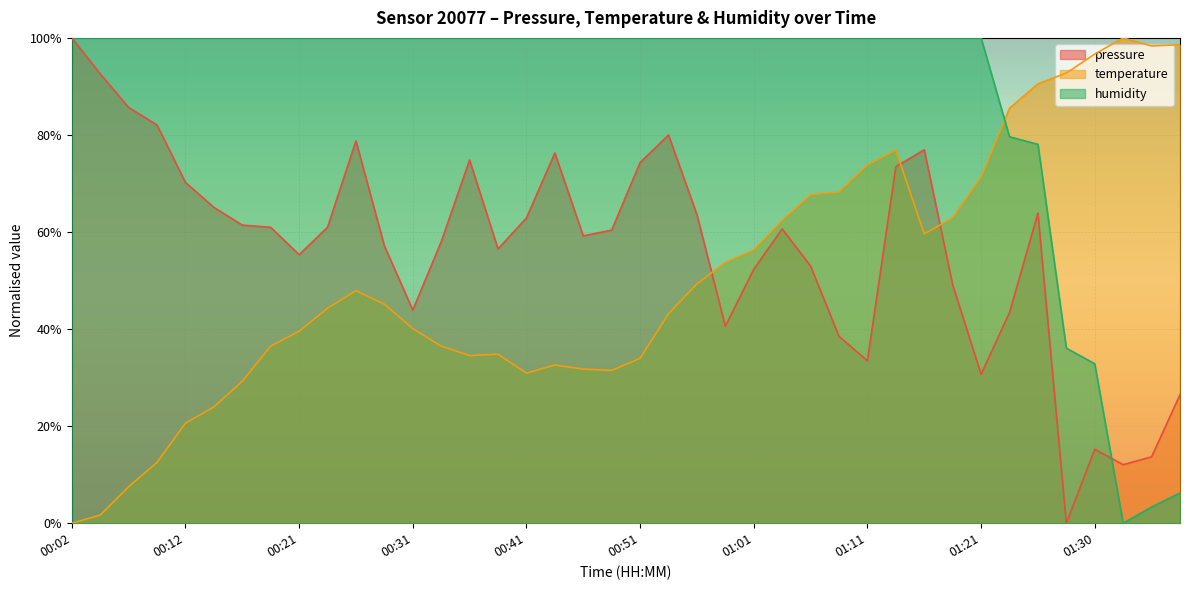

What is the difference between the humidity values at 01:38 and 01:08?

0.9